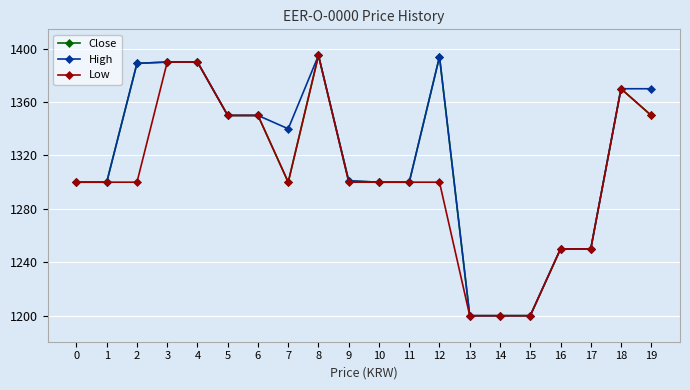

How many values in the High series are below 1340?

10